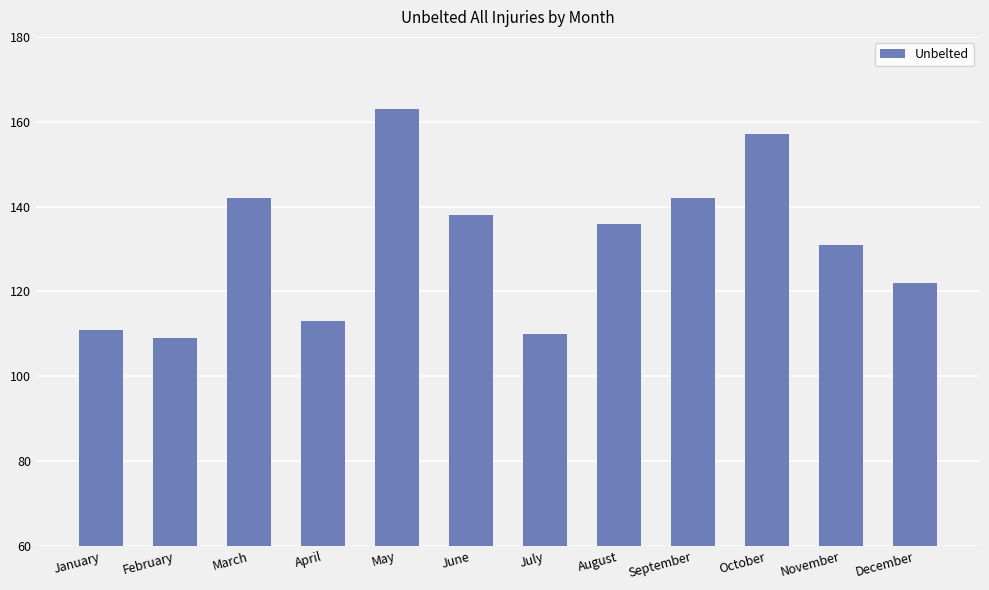

Reading left to right, list all the values displayed in this chart.

January=111	February=109	March=142	April=113	May=163	June=138	July=110	August=136	September=142	October=157	November=131	December=122